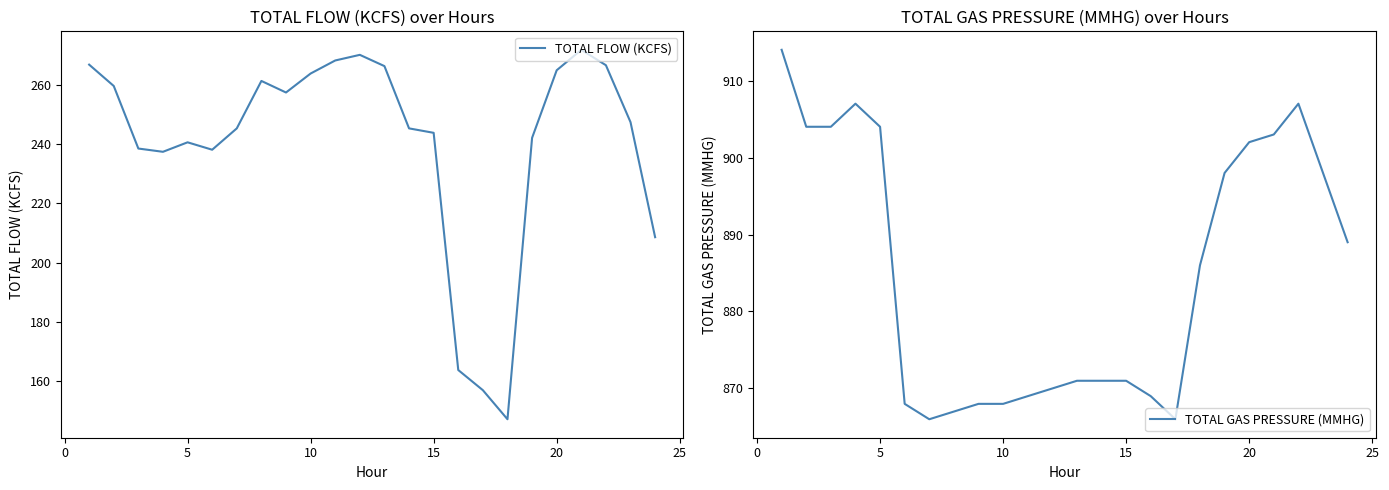

What value does the TOTAL GAS PRESSURE (MMHG) series have at 10?

868